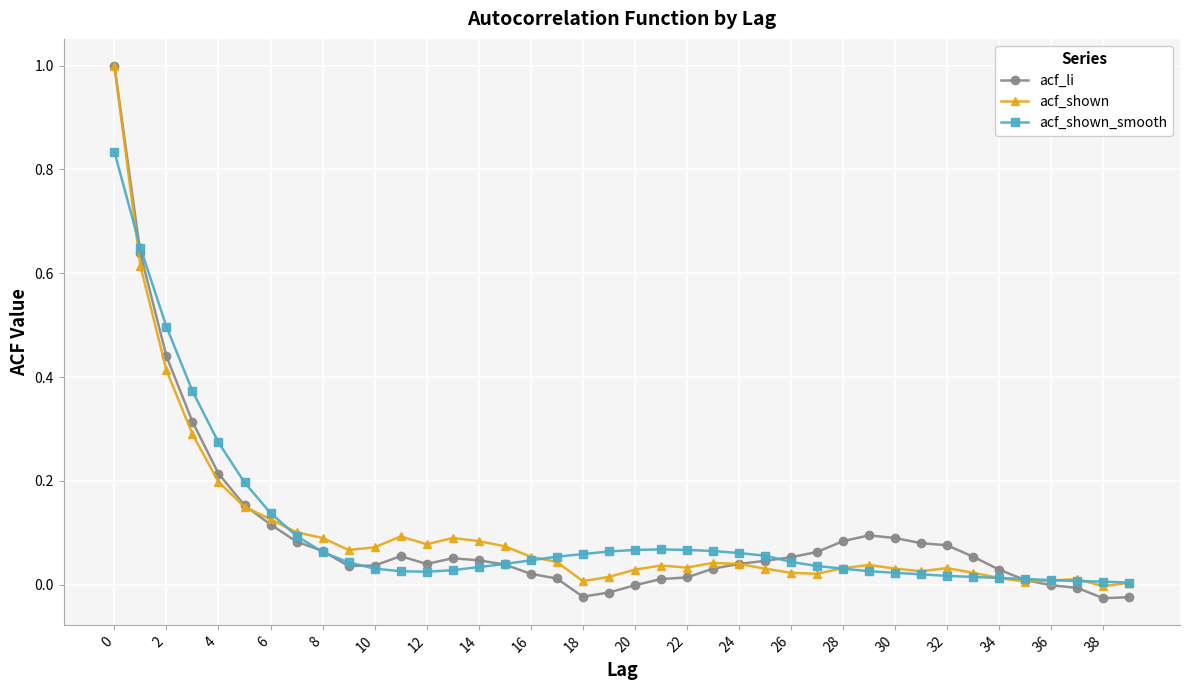

Which series has the largest range (max minus min)?

acf_li